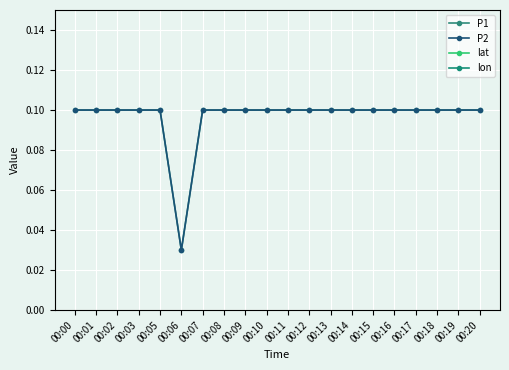

Which category has the lowest value in the P1 series?

00:06